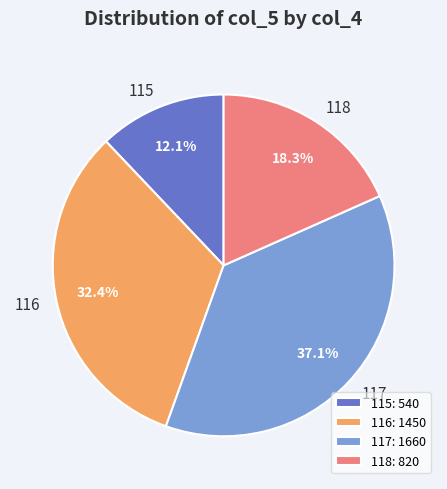

Do 116 and 117 together represent more than half of the pie?

Yes